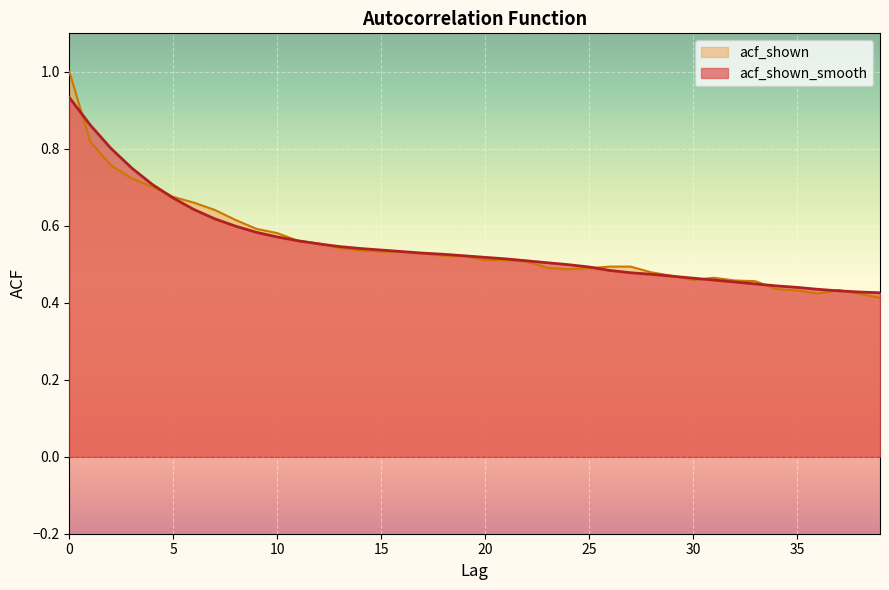

How many categories are shown in the chart?

40